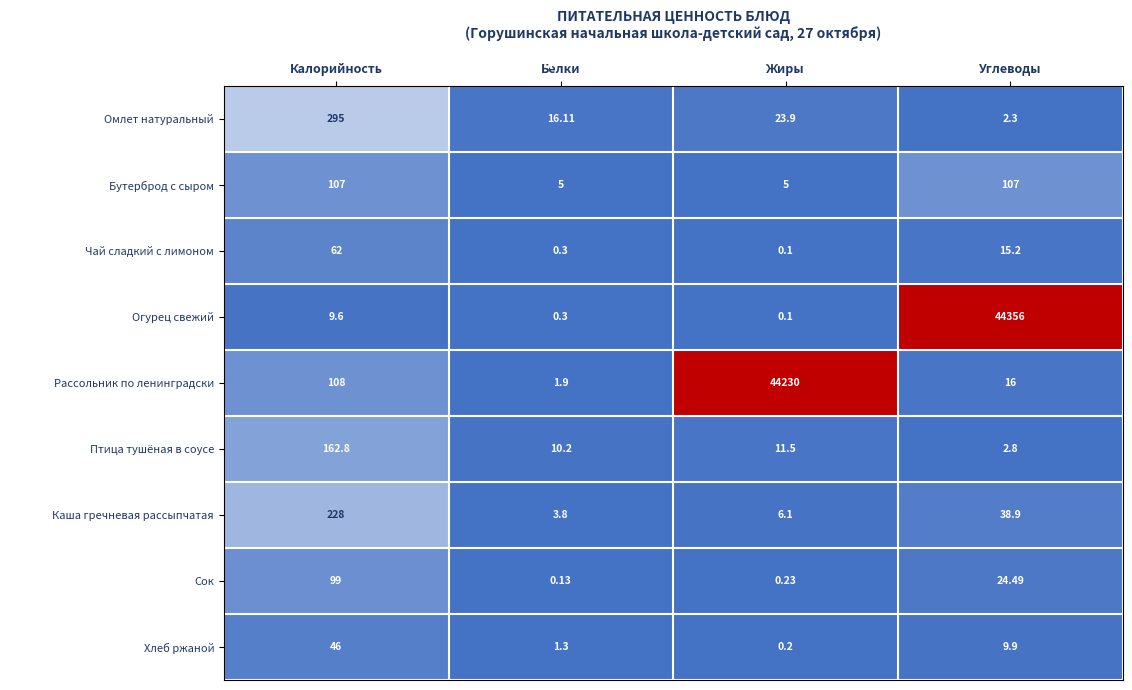

At which label does Огурец свежий reach its peak?

Углеводы